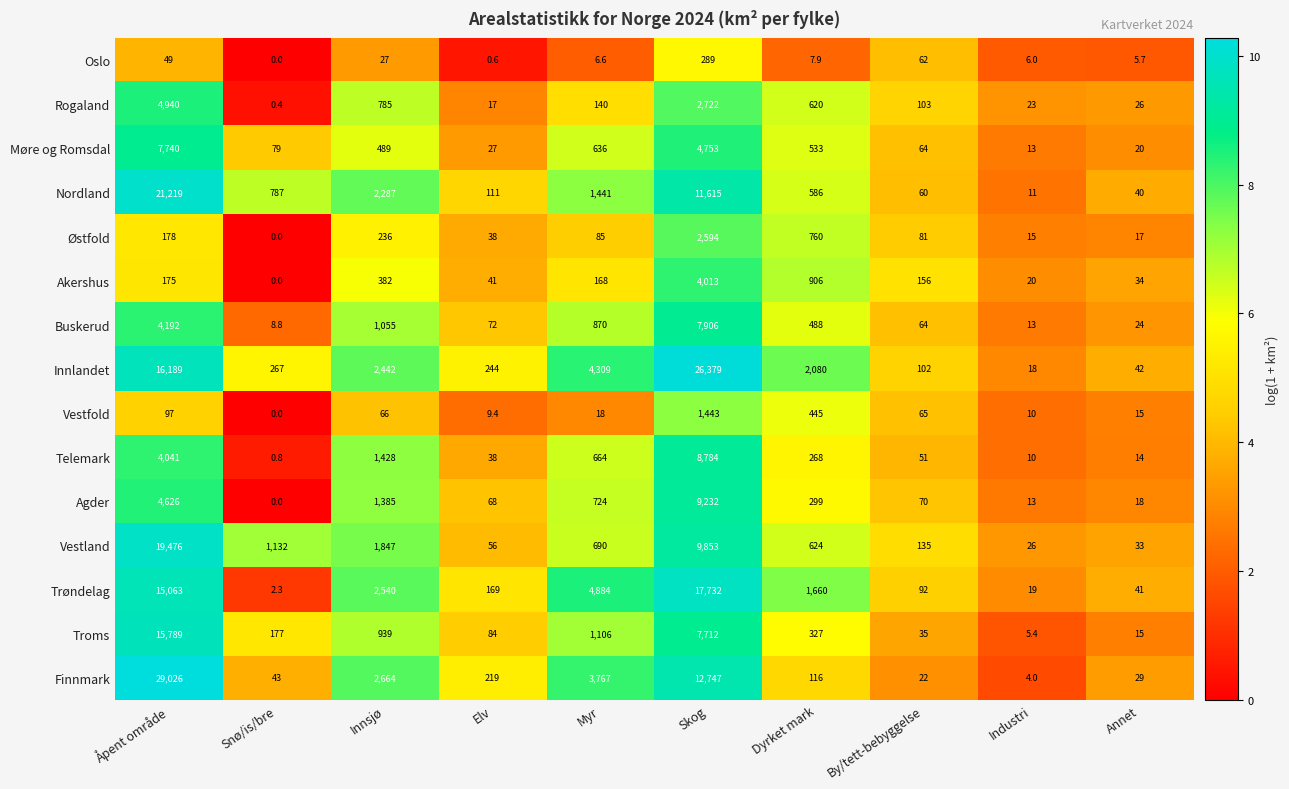

Which category has the lowest value across all series?

Snø/is/bre